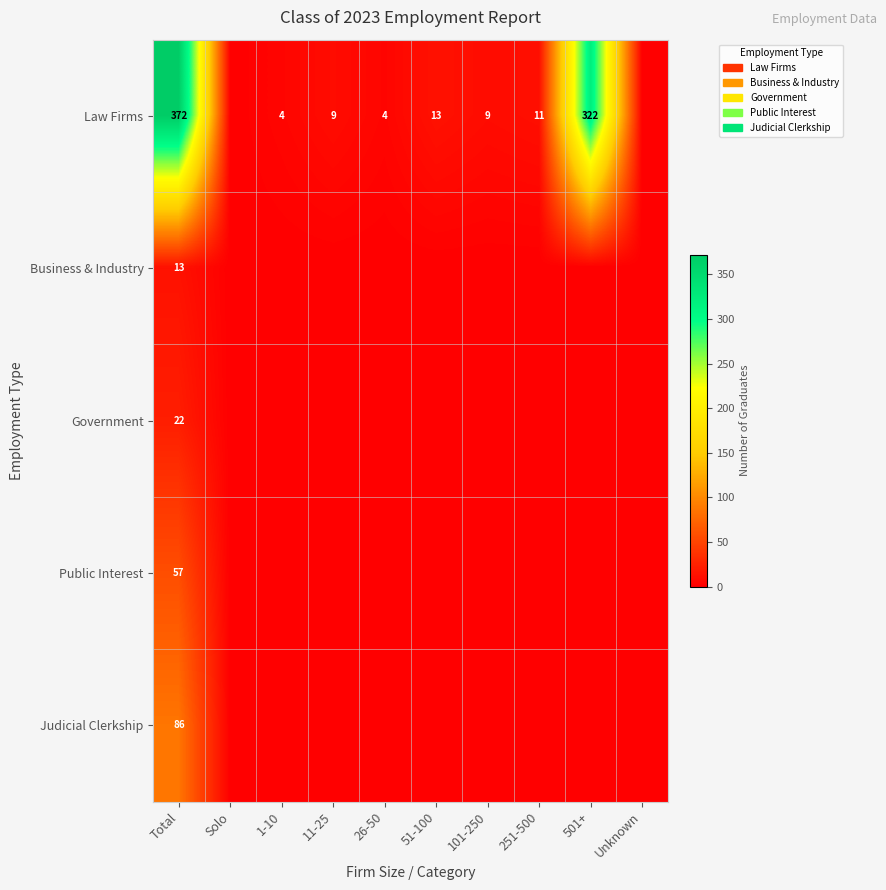

How many distinct data groups are displayed?

5